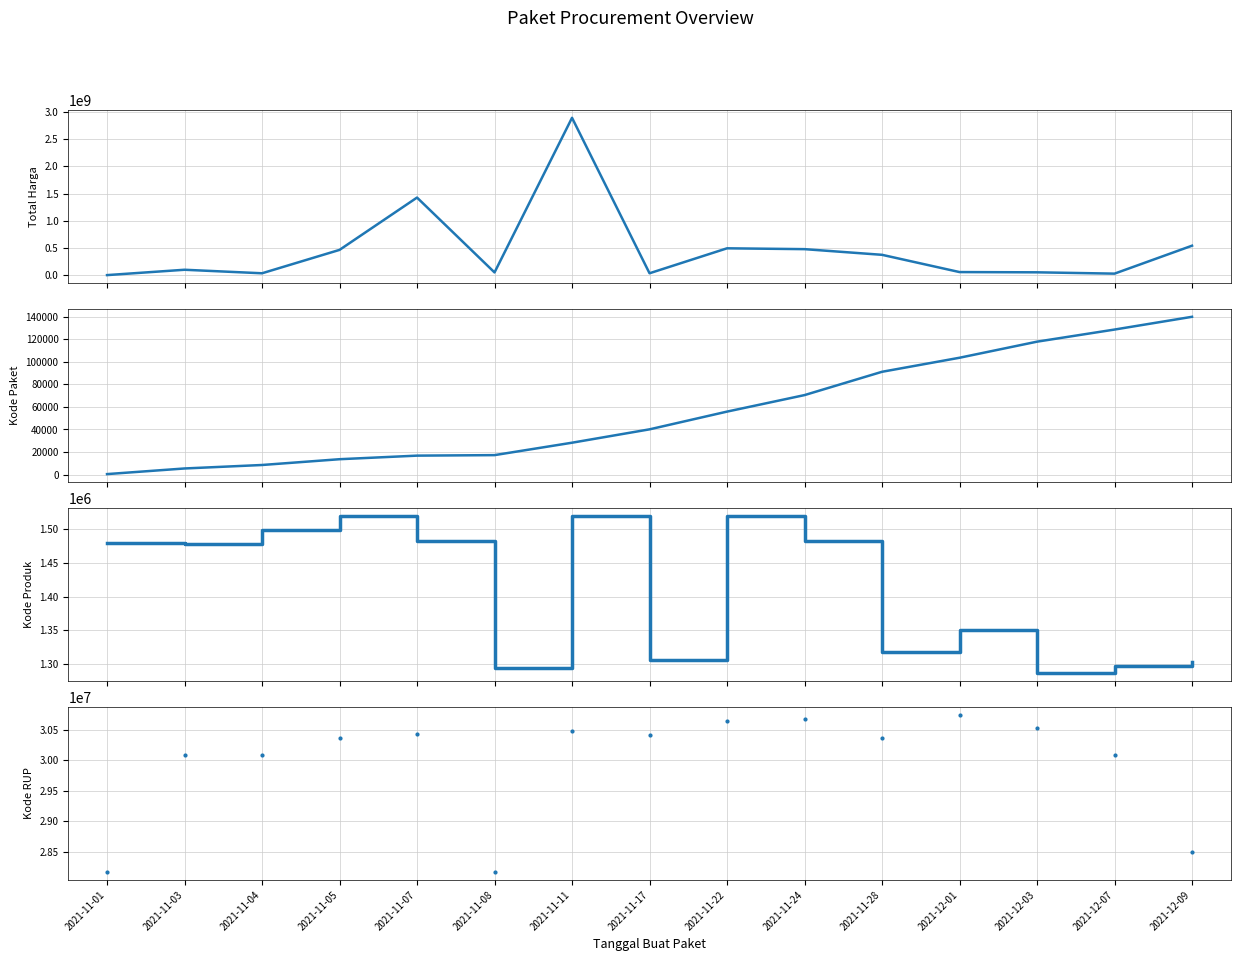

What is the value of the Kode Paket point at the 13th from the left?

117783